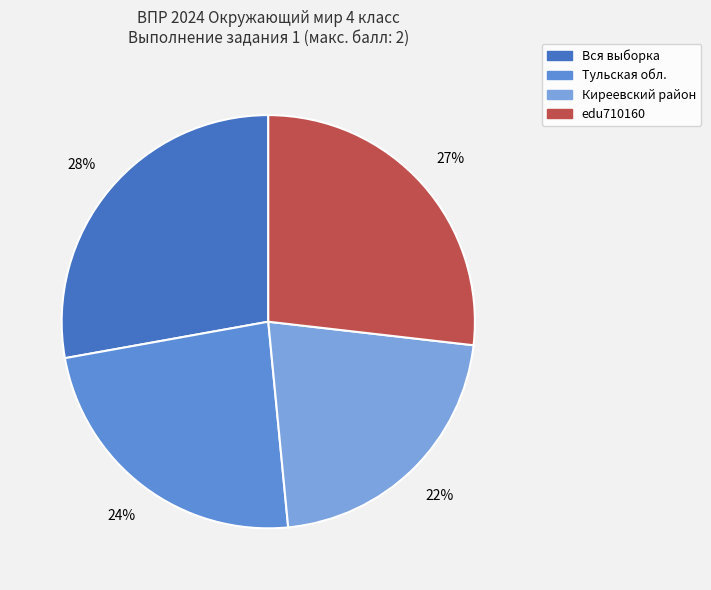

To the nearest percent, what is the average slice percentage?

25%